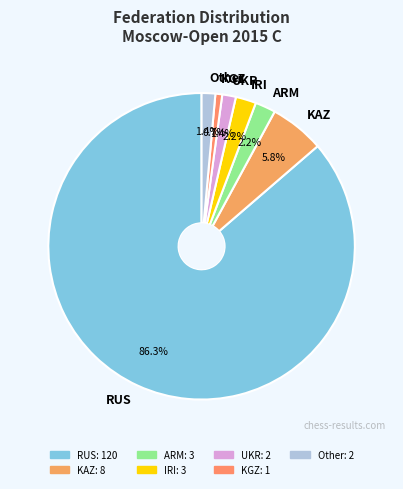

Is there any slice that represents more than half of the pie?

Yes